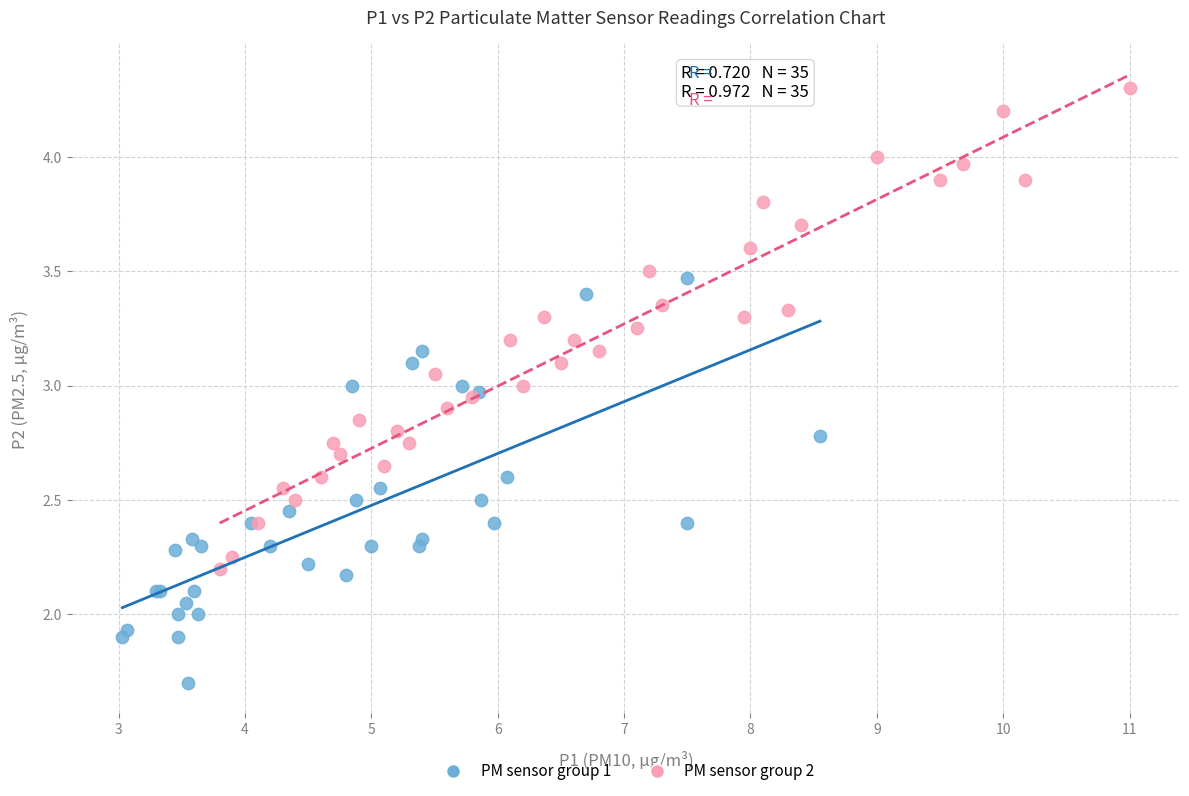

Which series has the widest spread of Y values?

PM sensor group 2